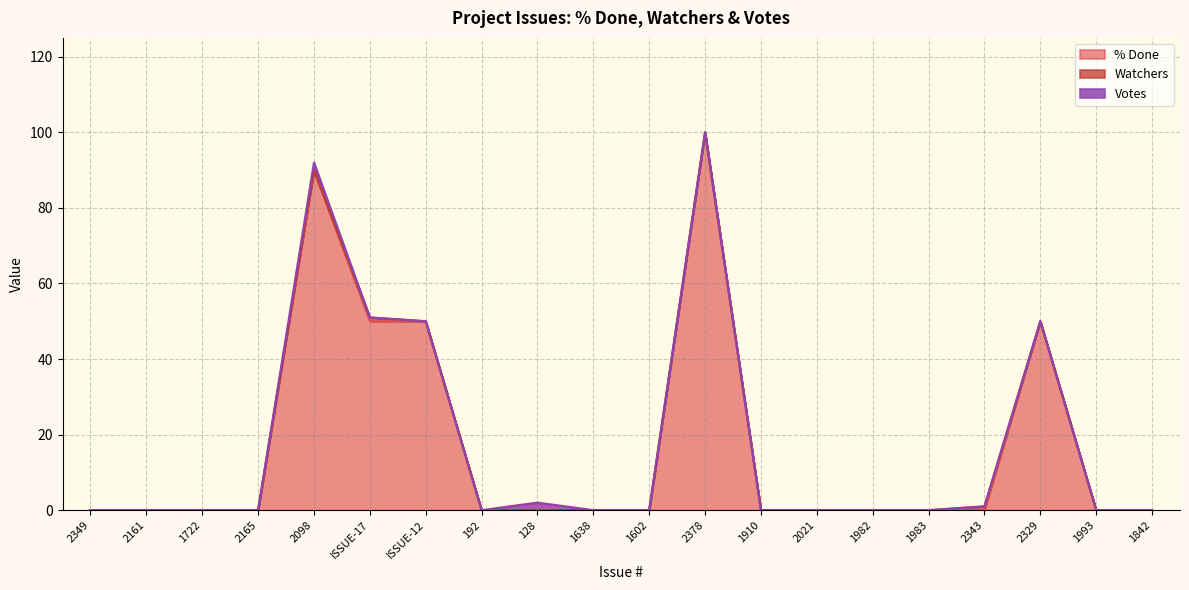

Rank the series by their maximum value, from lowest to highest.

Watchers, Votes, % Done